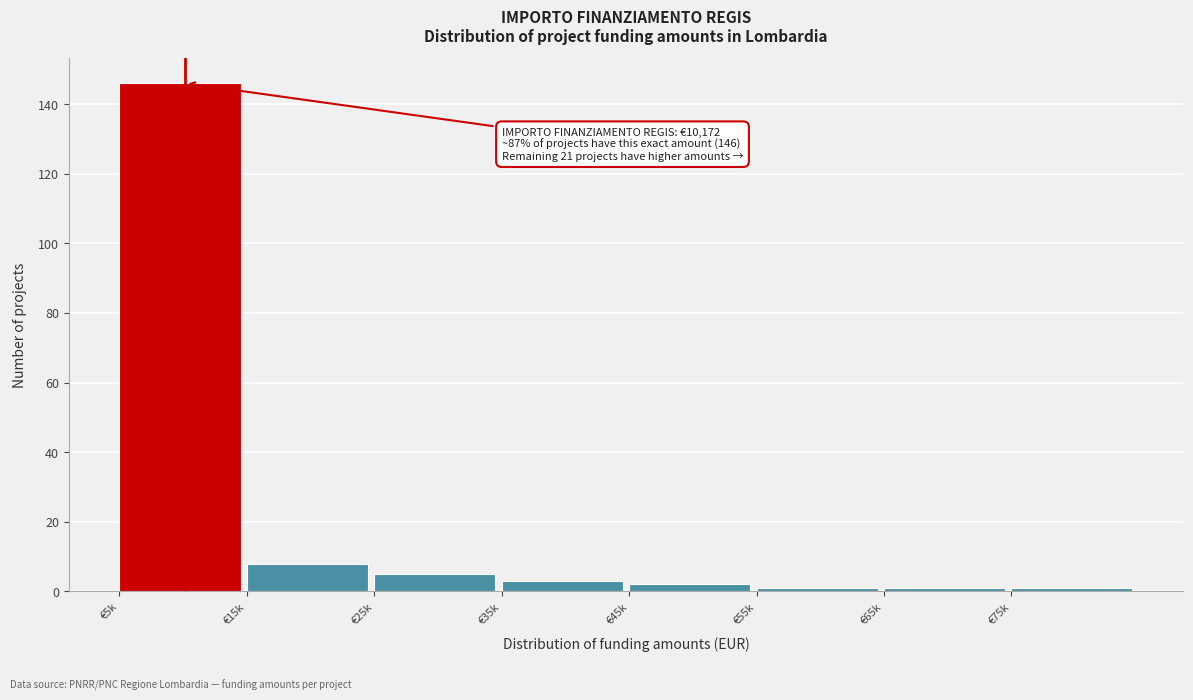

Reading right to left, extract all data points from this chart.

1	1	1	2	3	5	8	146